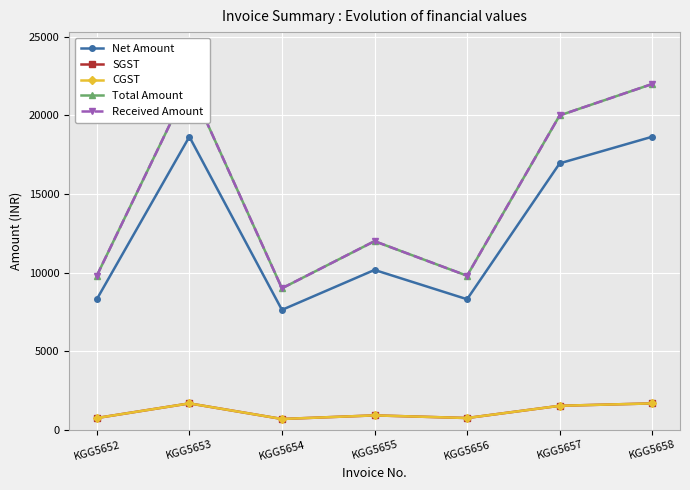

Where is the first local maximum for Net Amount?

KGG5653